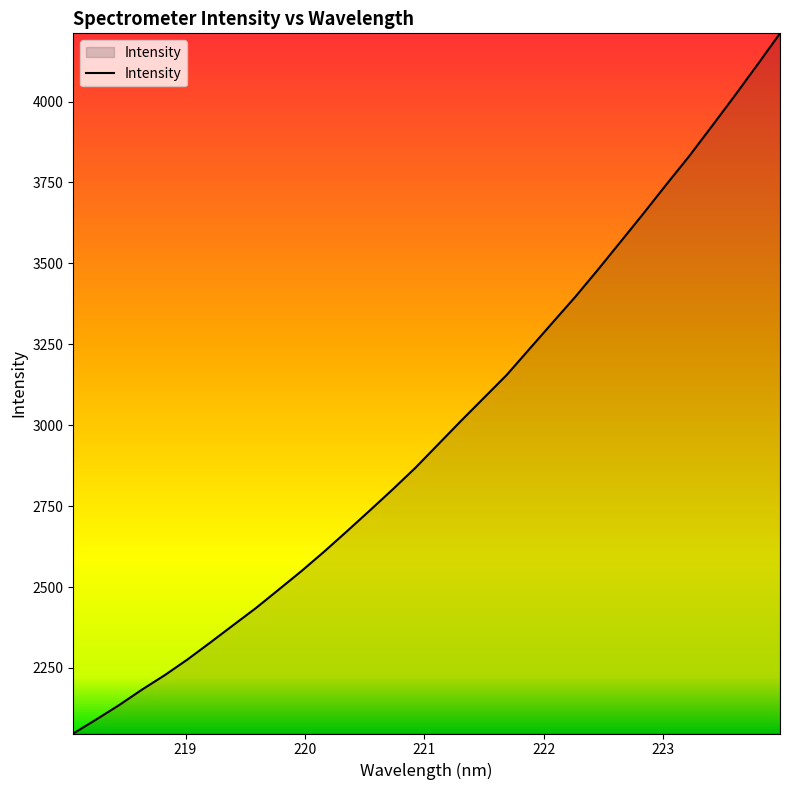

What is the maximum value shown in the chart?

4210.7